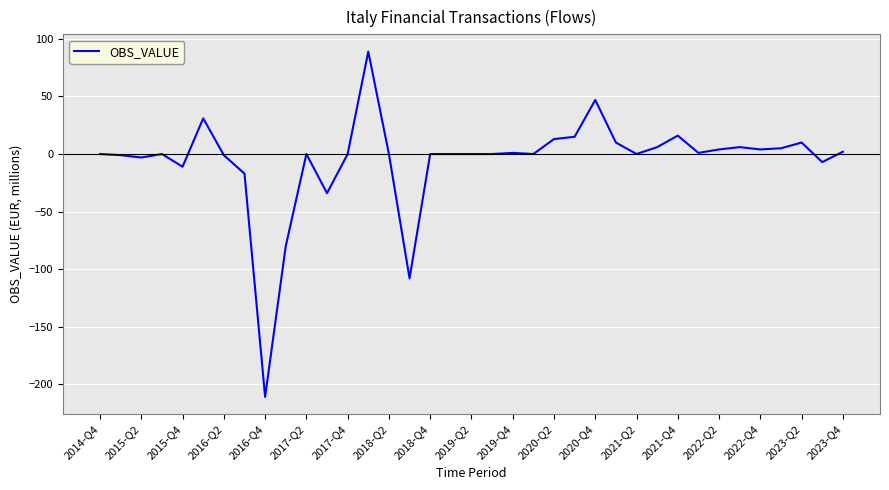

Does the chart display data point markers on the line(s)?

No